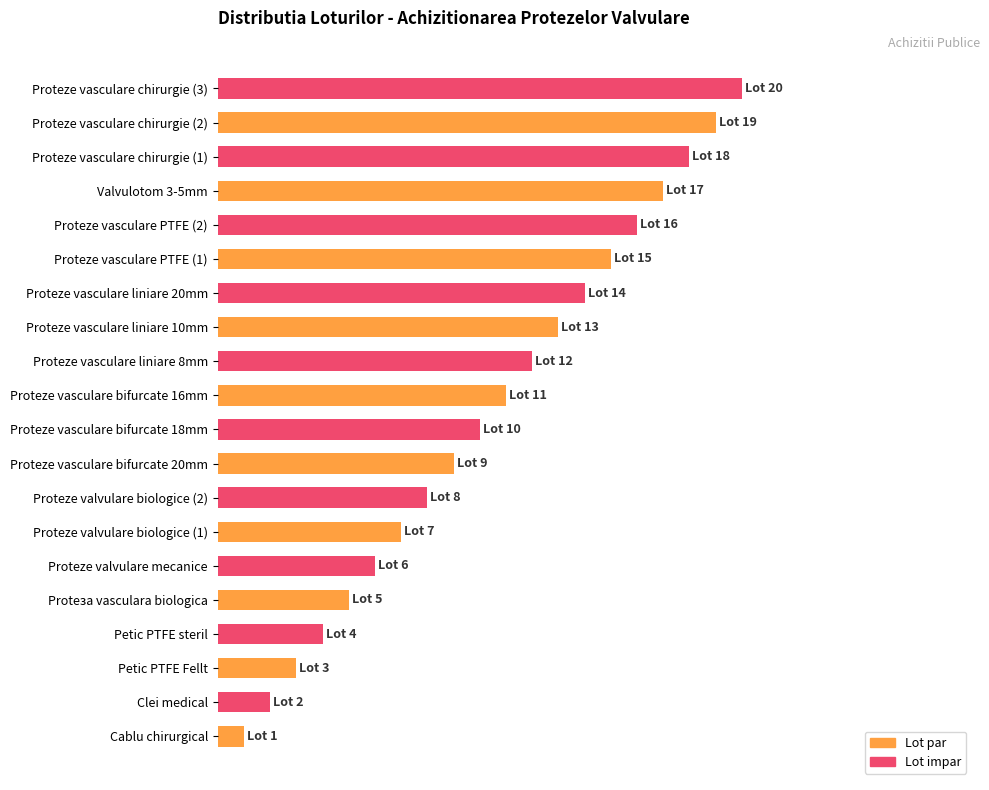

Does the chart contain any negative values?

No